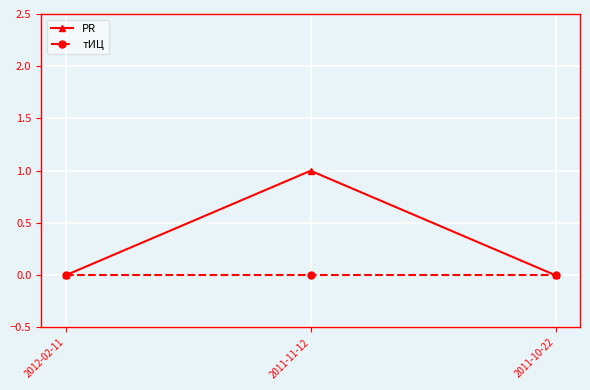

Which series has the largest range (max minus min)?

PR